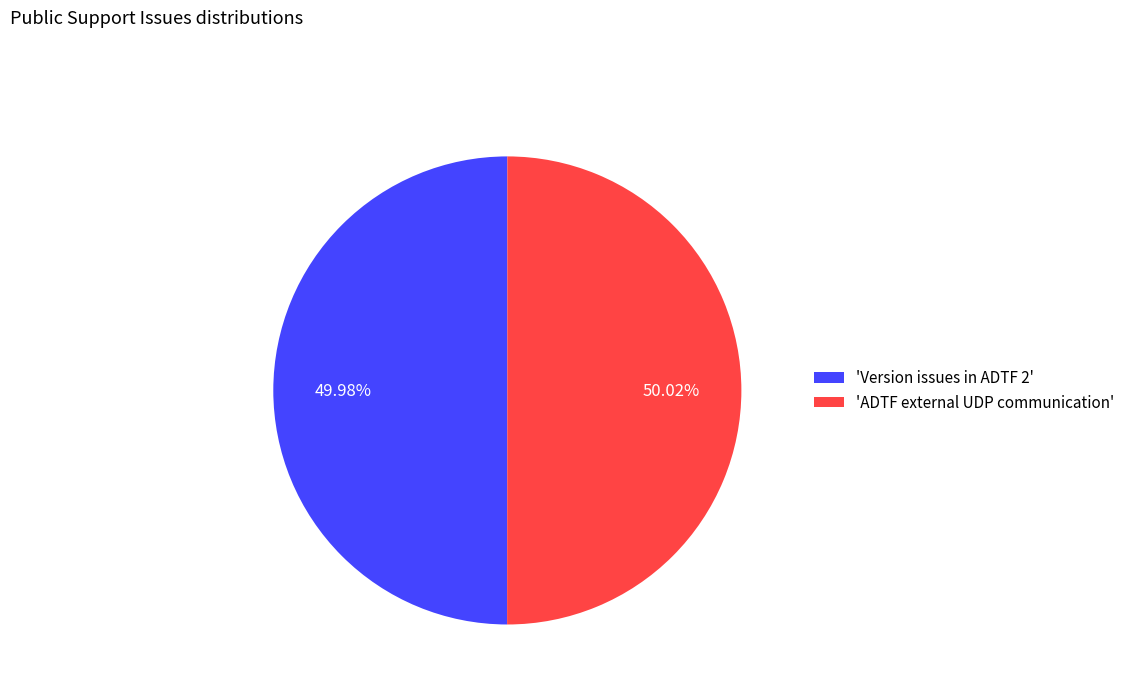

What is the ratio of the value at 'ADTF external UDP communication' to the value at 'Version issues in ADTF 2'?

1.0